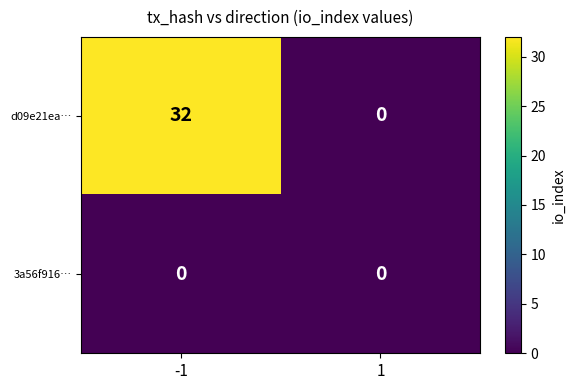

What is the difference between the maximum and minimum values in the d09e21ea… series?

32